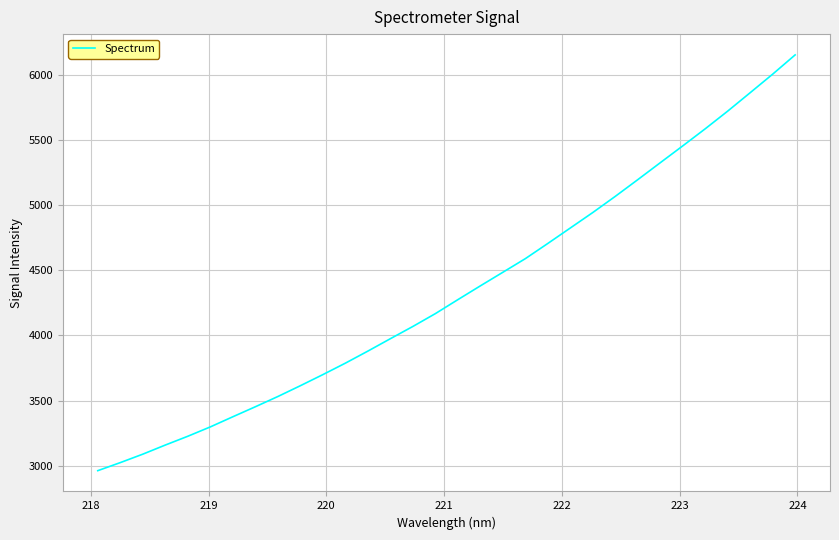

What is the minimum value shown in the chart?

2962.3